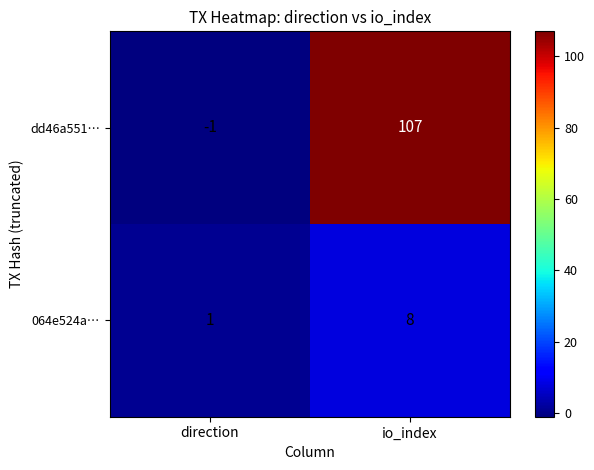

Rank the series by their maximum value, from highest to lowest.

dd46a551…, 064e524a…